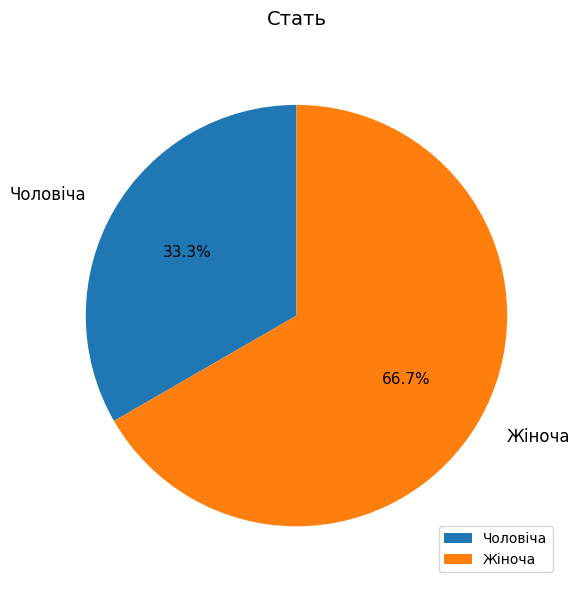

To the nearest percent, what percentage of the pie is Чоловіча?

33%